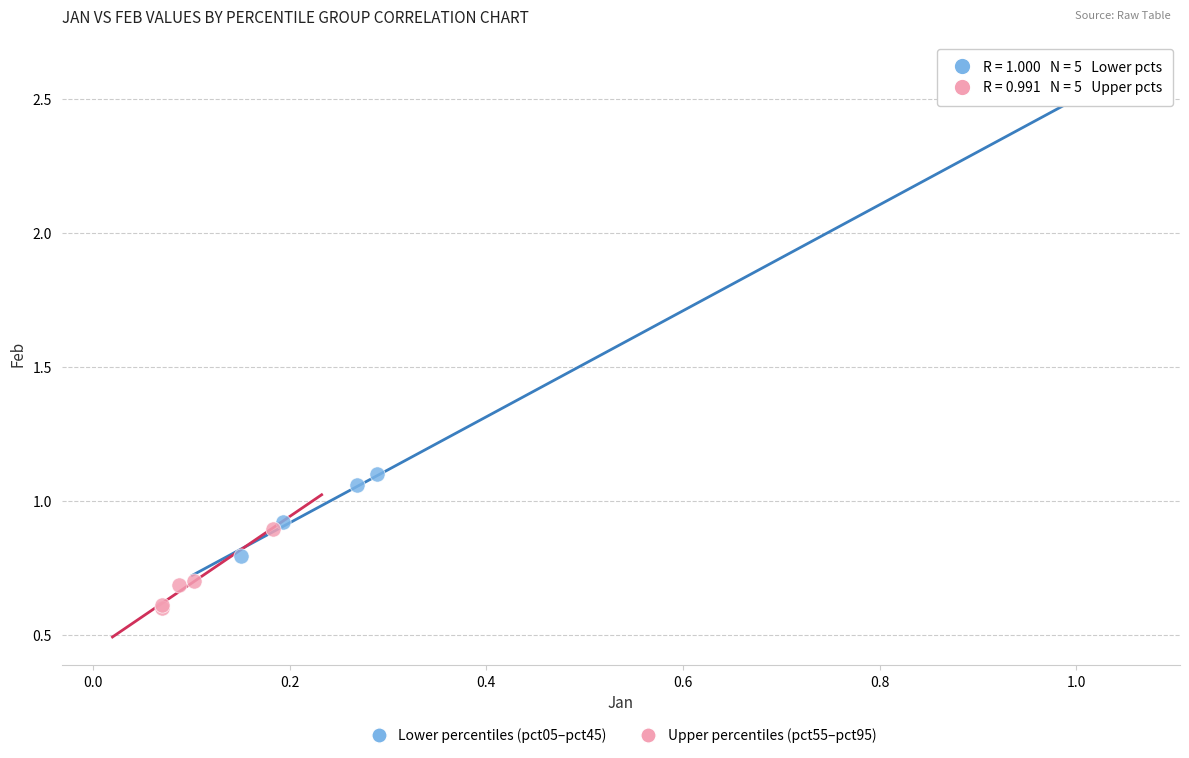

Which series contains the highest Y value?

Lower percentiles (pct05–pct45)